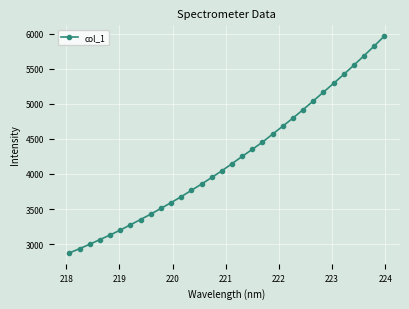

How many data points are less than 4147?

16